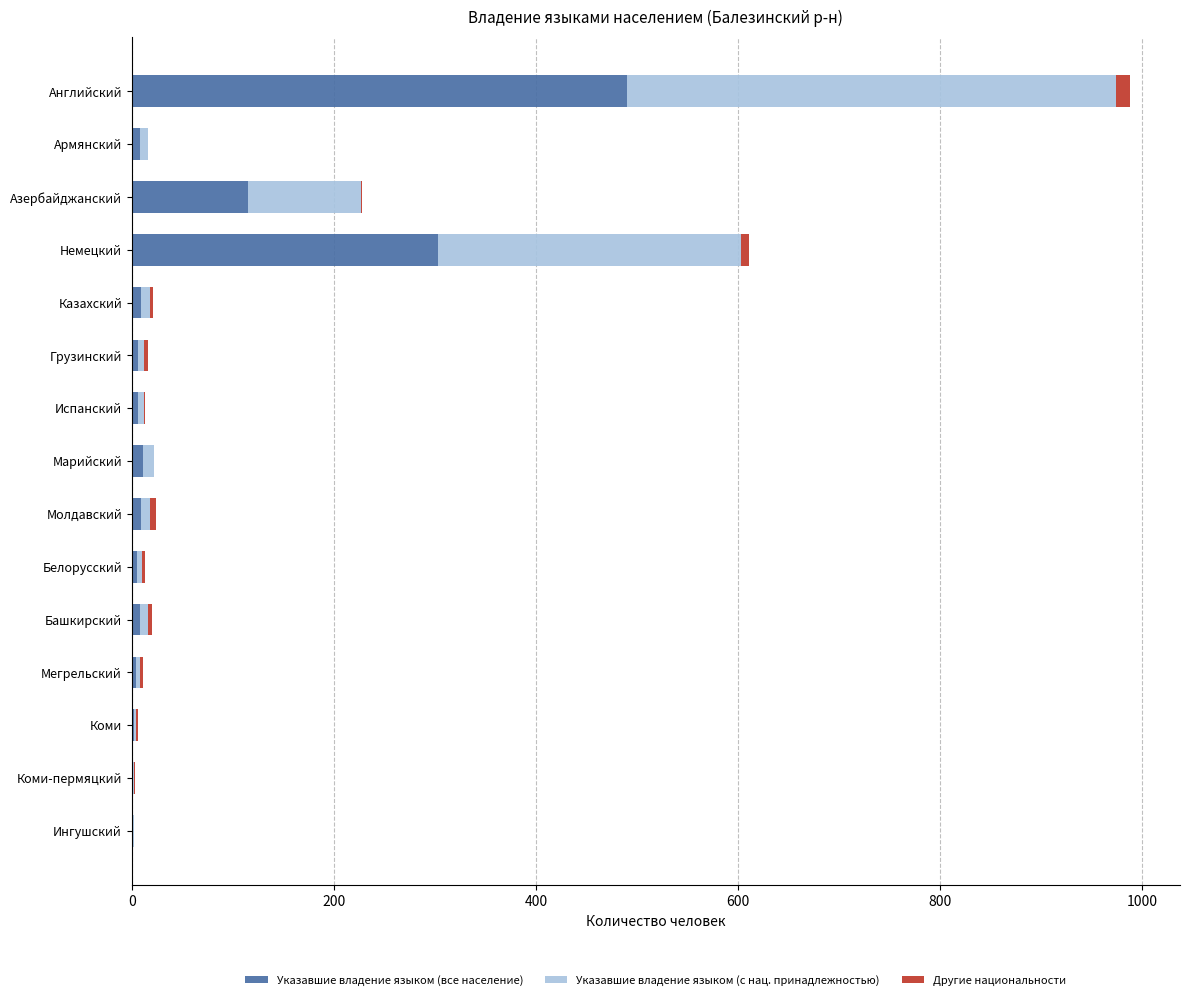

What is the highest value of the Указавшие владение языком (все население) series?

490